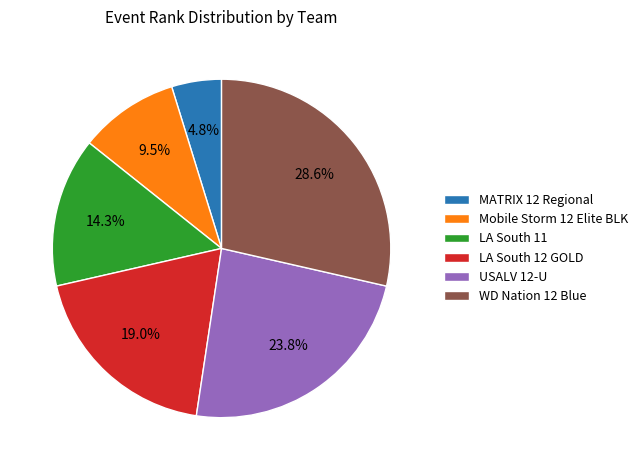

What portion of the pie excludes LA South 11?

85.7%